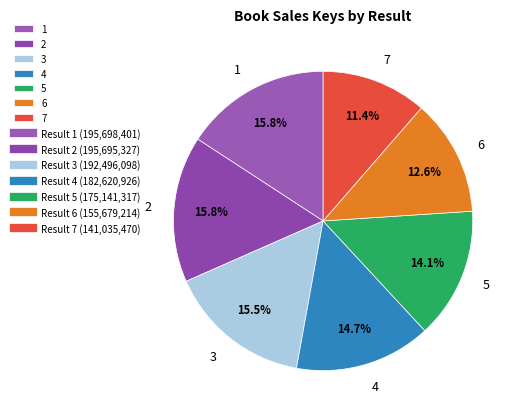

Is the sum of 4 and 1 greater than half?

No